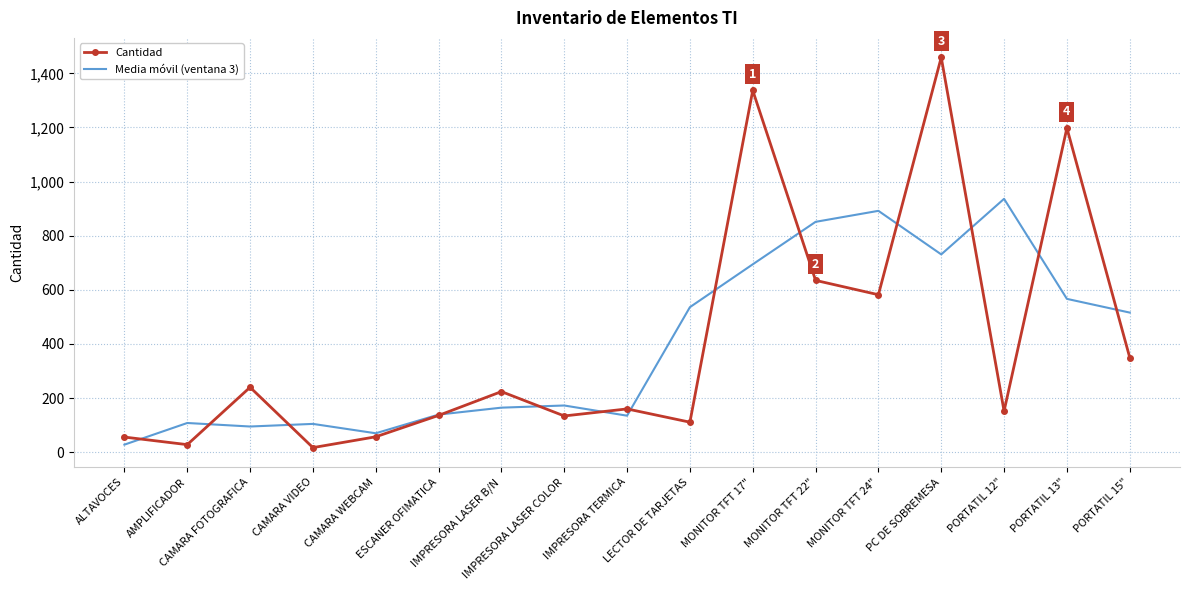

What is the spread (max minus min) of values at MONITOR TFT 24"?

310.0